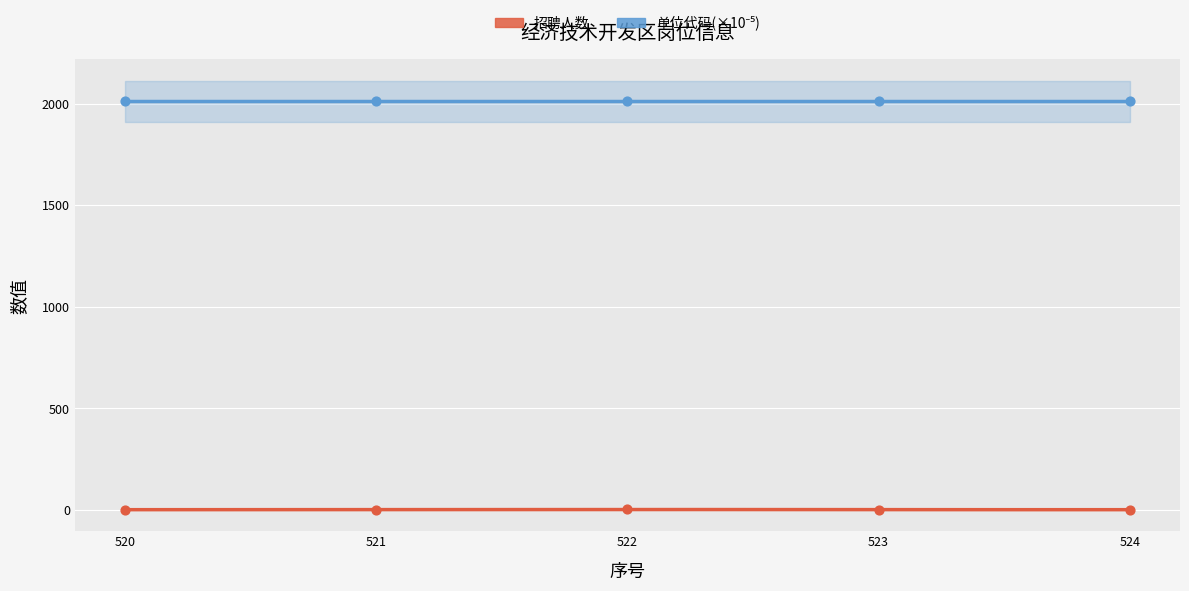

What is the change in value from 522 to 523?

-1